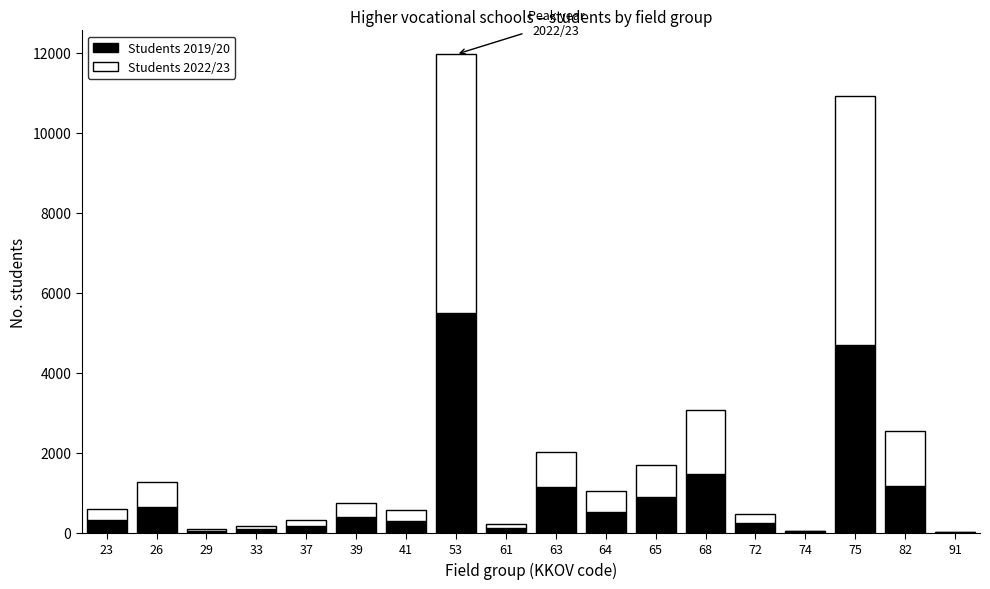

At which category is the sum across all series the highest?

53